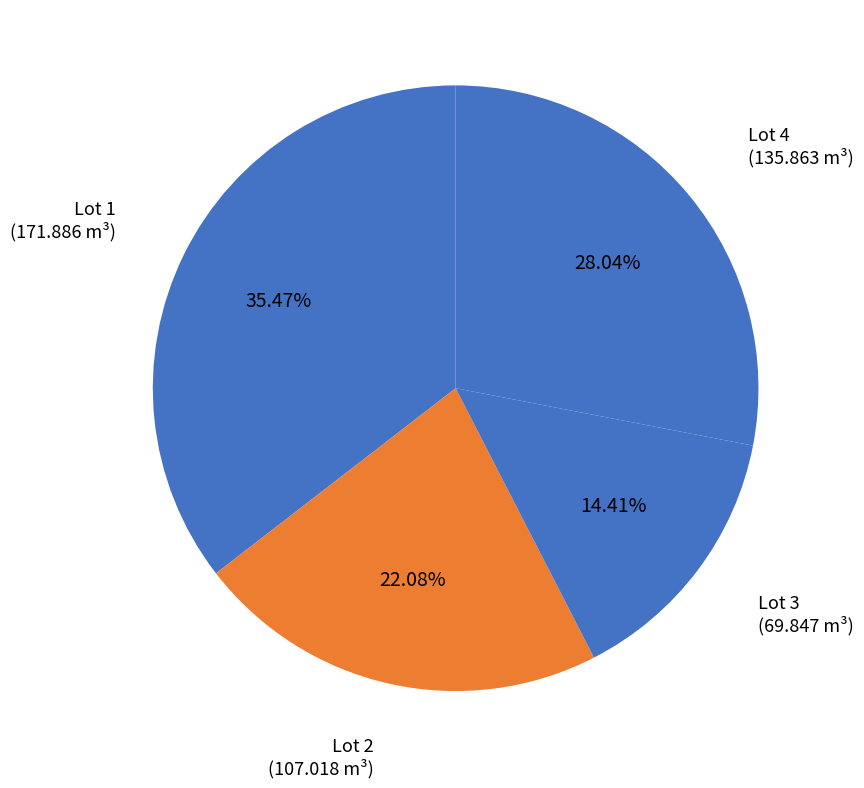

Which category has the smallest portion of the pie?

Lot 3